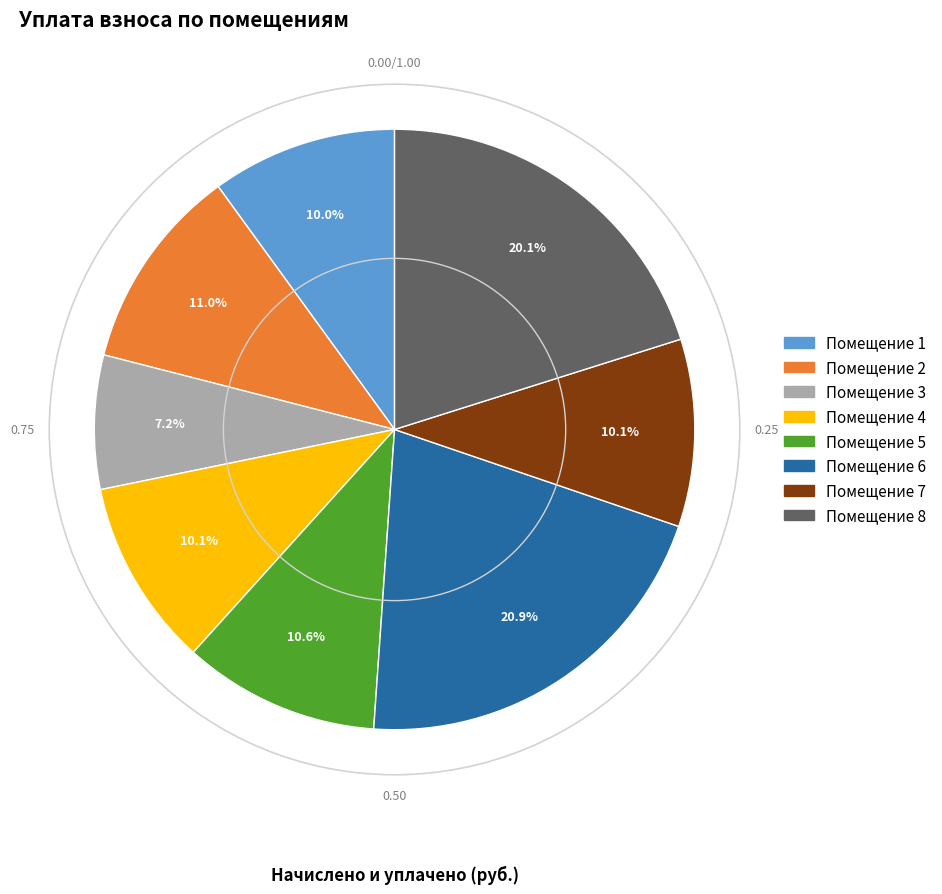

How many slices are in this pie chart?

8